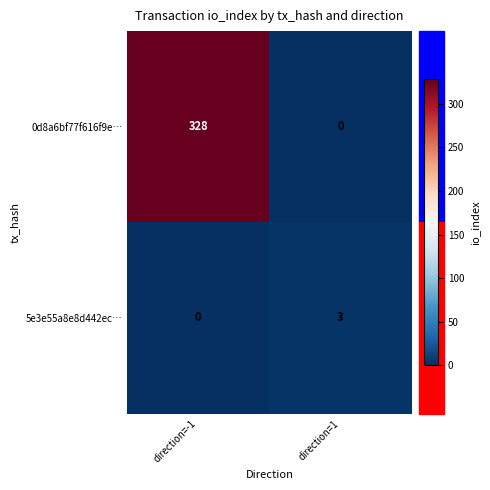

What is the difference between the 5e3e55a8e8d442ec… values at direction=1 and direction=-1?

3